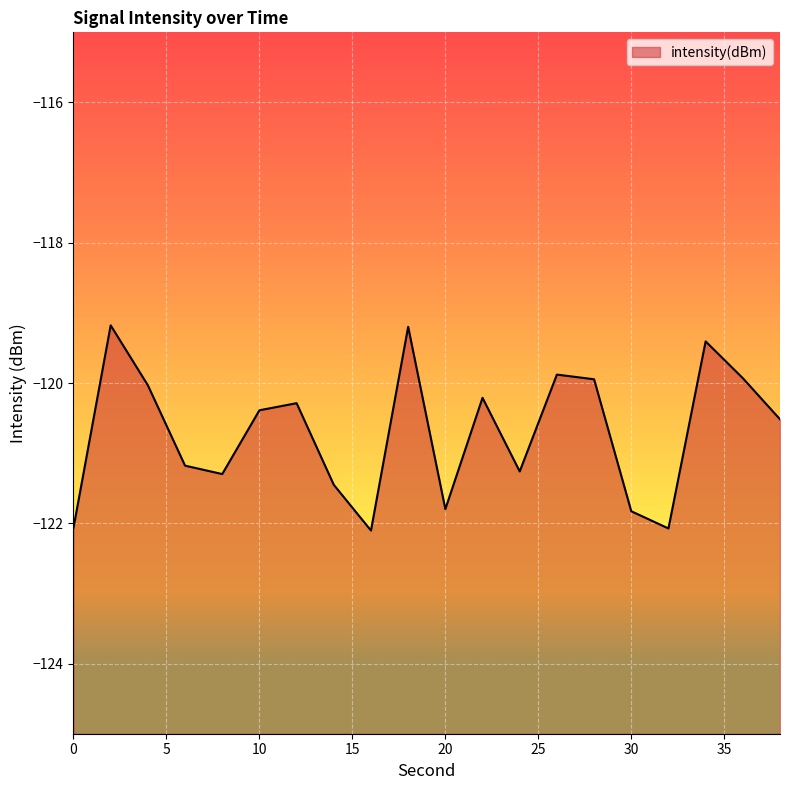

At which label does the data first exceed -120?

2